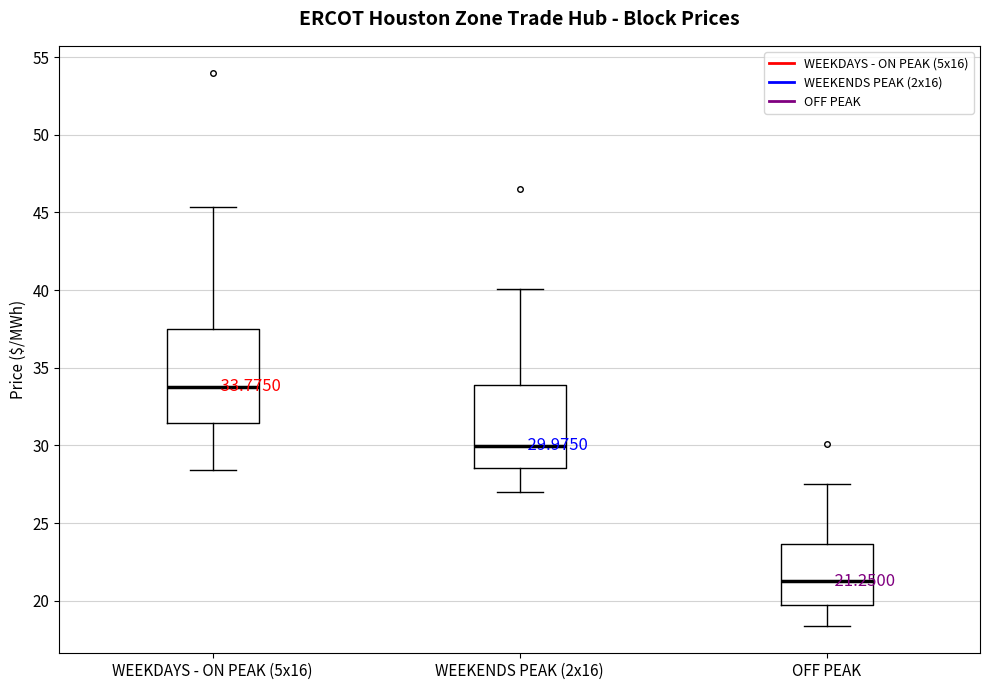

Which box has the highest median line?

WEEKDAYS - ON PEAK (5x16)